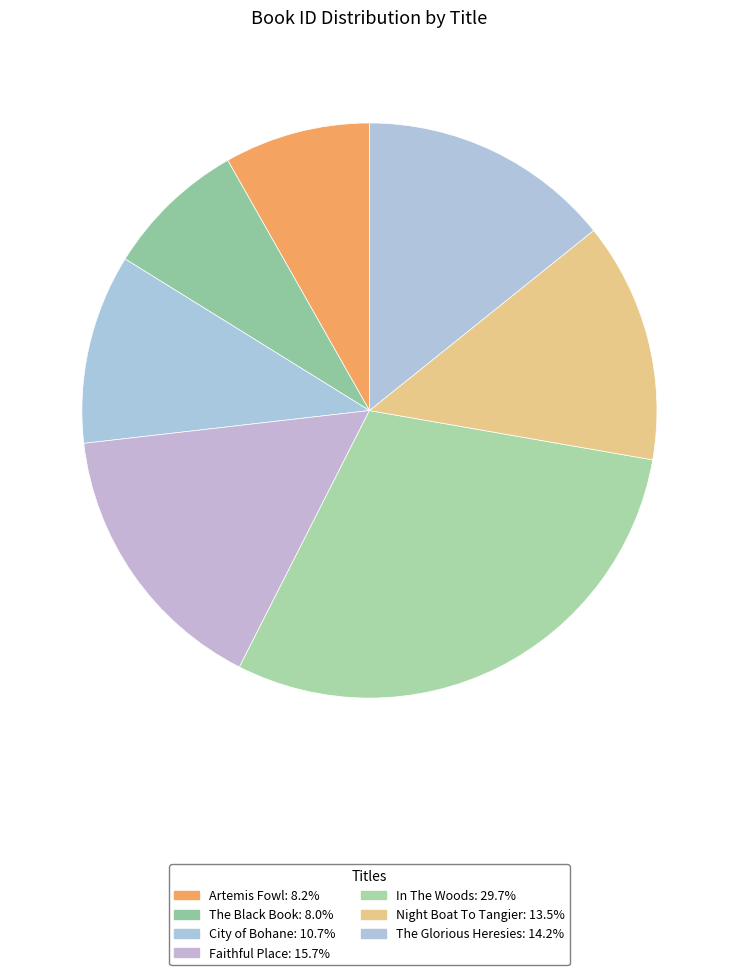

Count the number of slices in the pie.

7